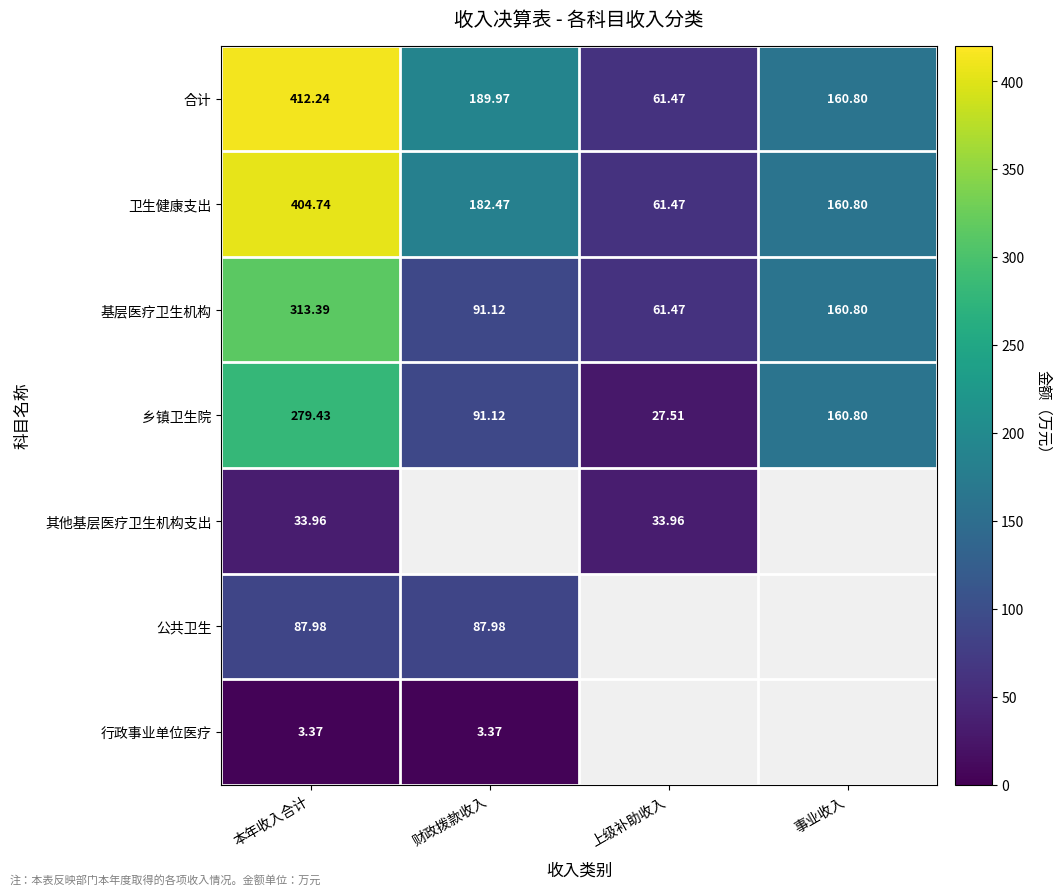

At which label does 乡镇卫生院 reach its minimum?

上级补助收入